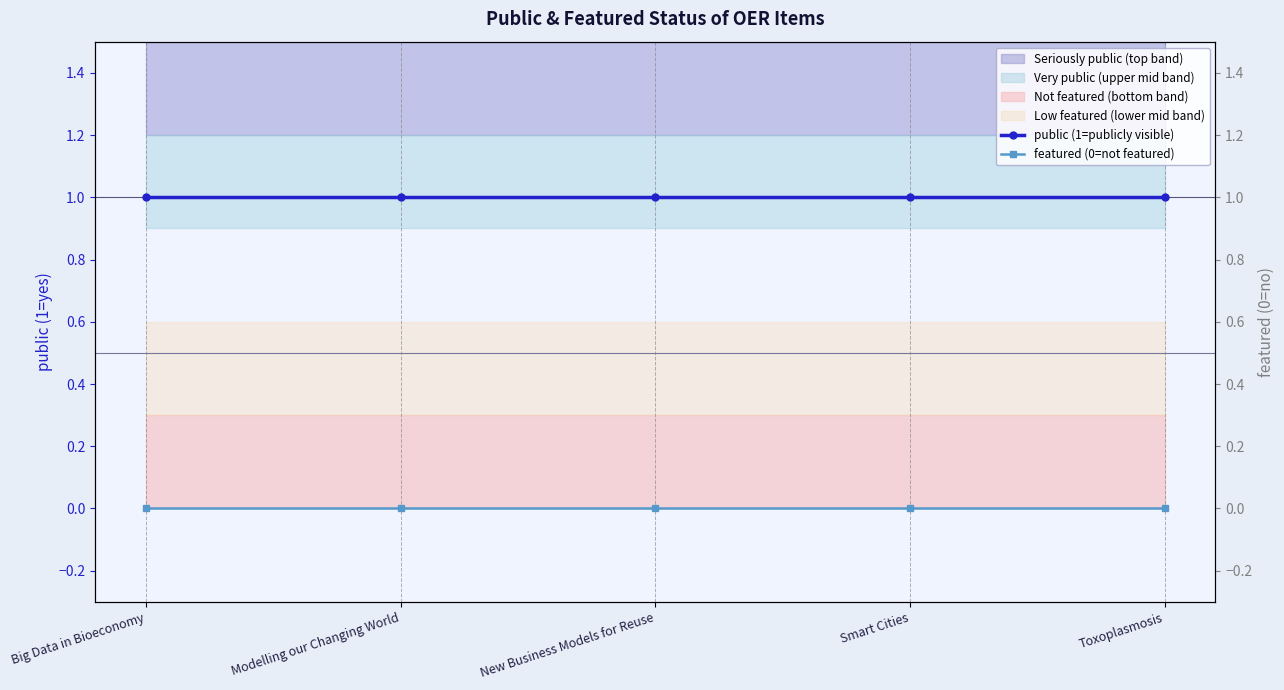

At New Business Models for Reuse, list the series in order from largest to smallest.

public (1=publicly visible), featured (0=not featured)